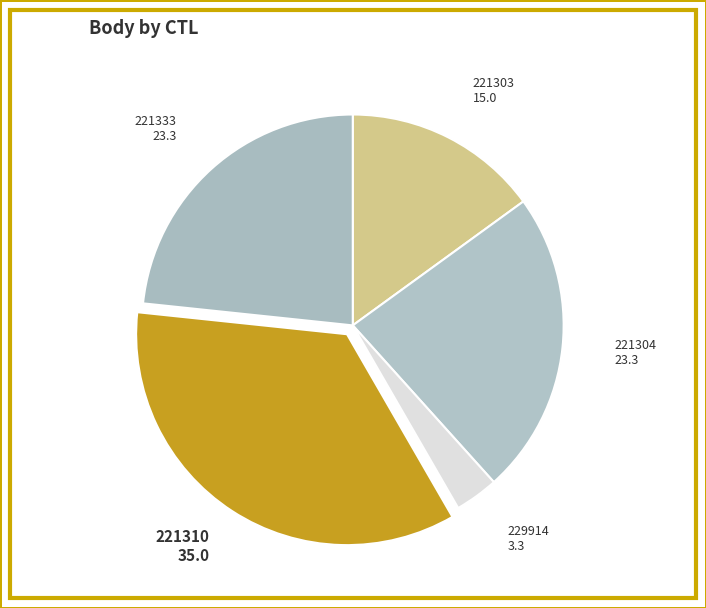

Approximately how many times larger is the value at 221303 compared to 229914?

4.5